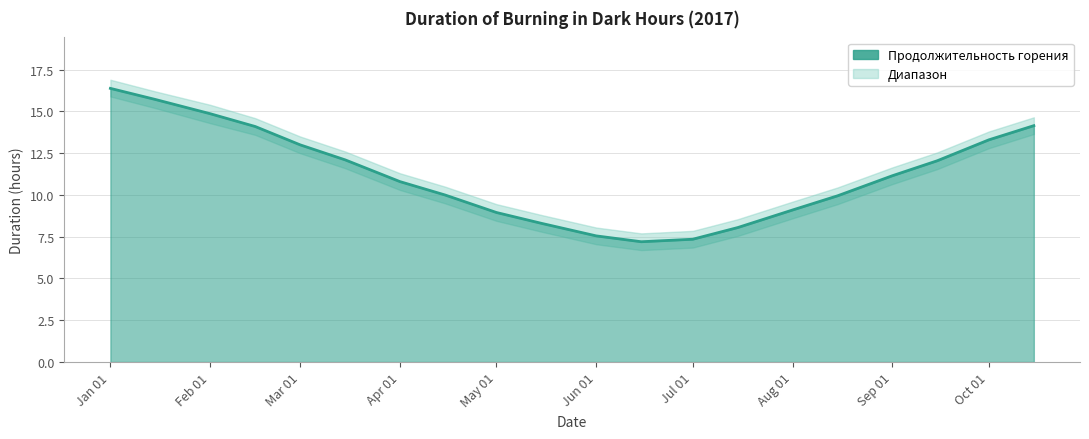

List the series in order of their peak value, lowest first.

lower, Продолжительность горения, upper